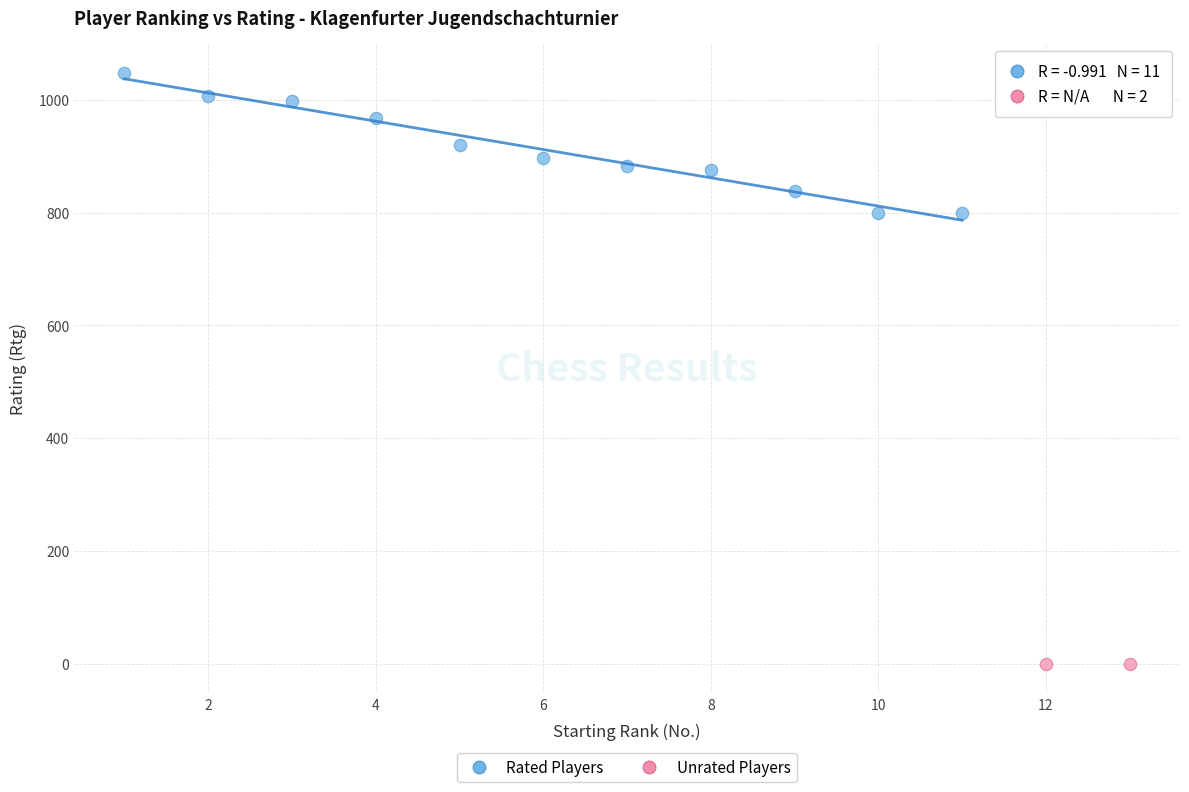

What are all the series names shown in the legend?

Rated Players, Unrated Players